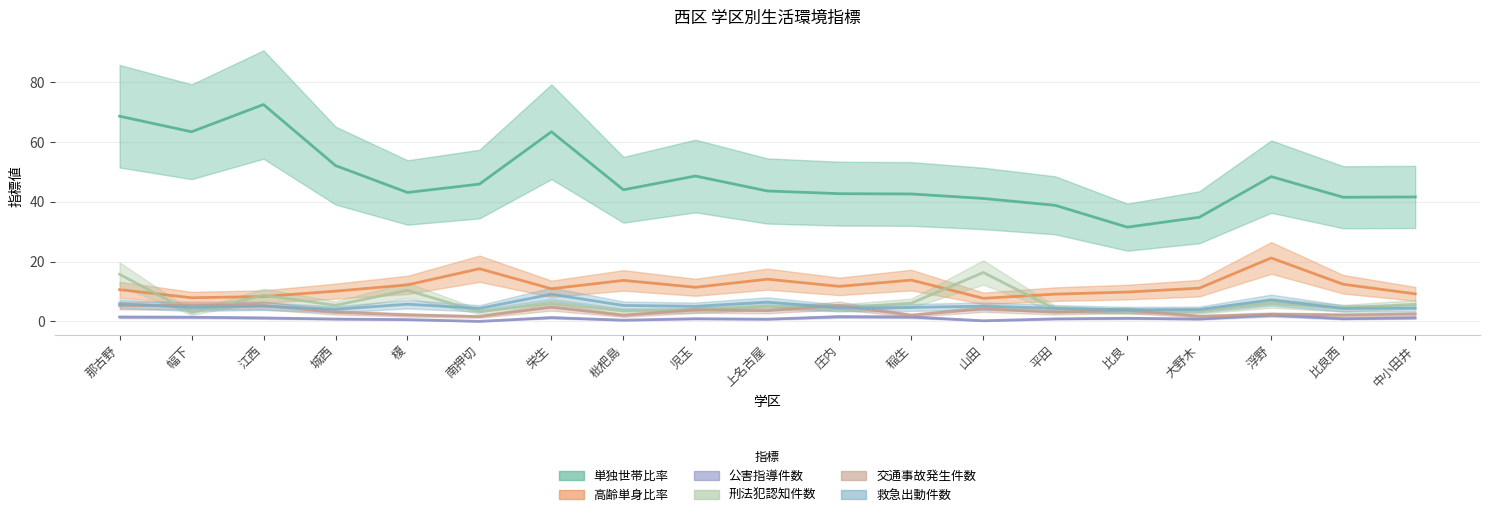

How many values in the 高齢単身比率 series exceed 11?

10